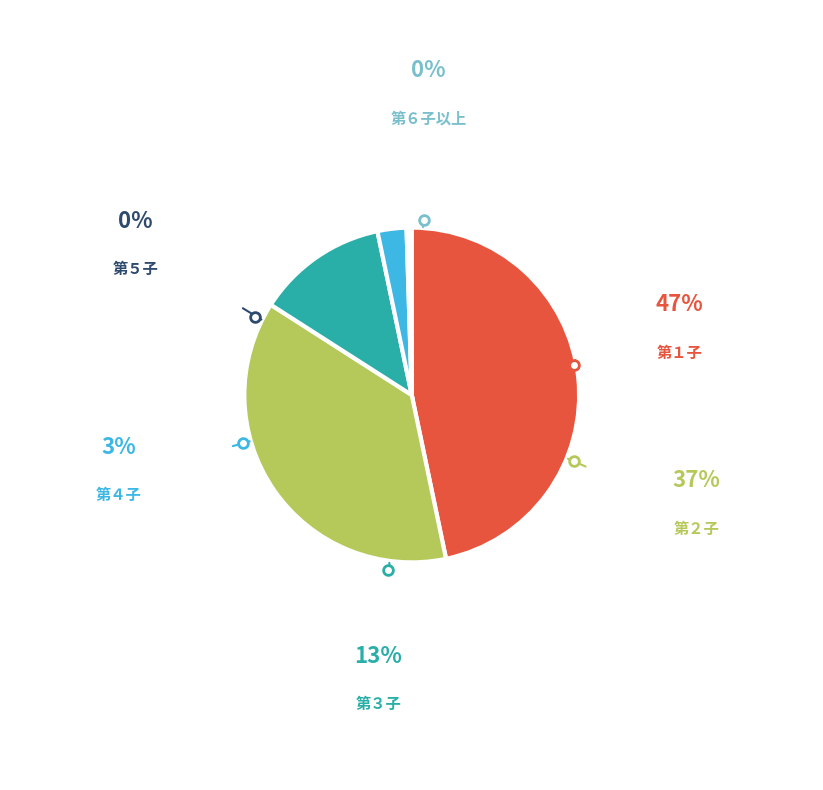

Is there a majority slice in this chart?

No